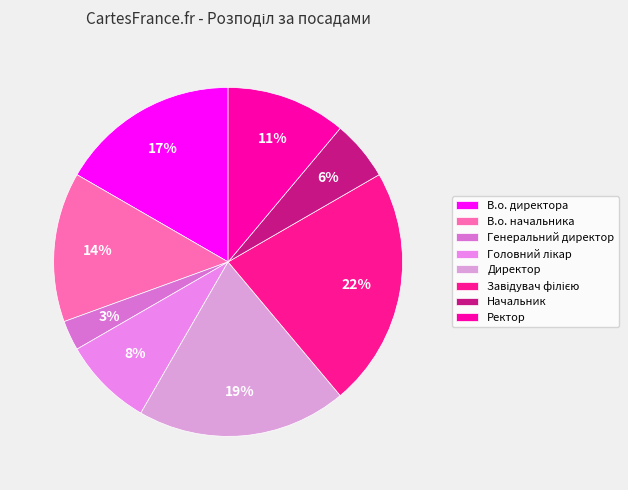

Is there a majority slice in this chart?

No